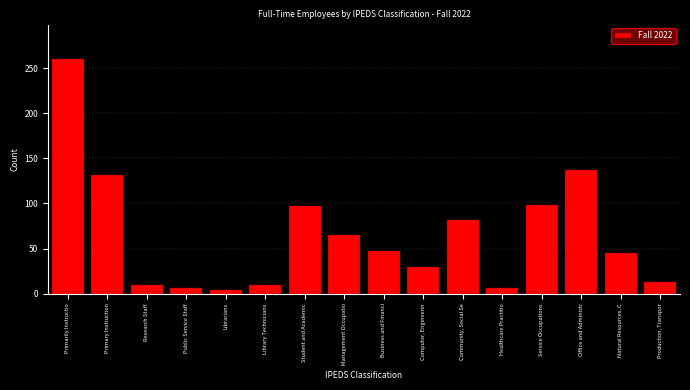

Is it true that the value at Student and Academic is 23?

False